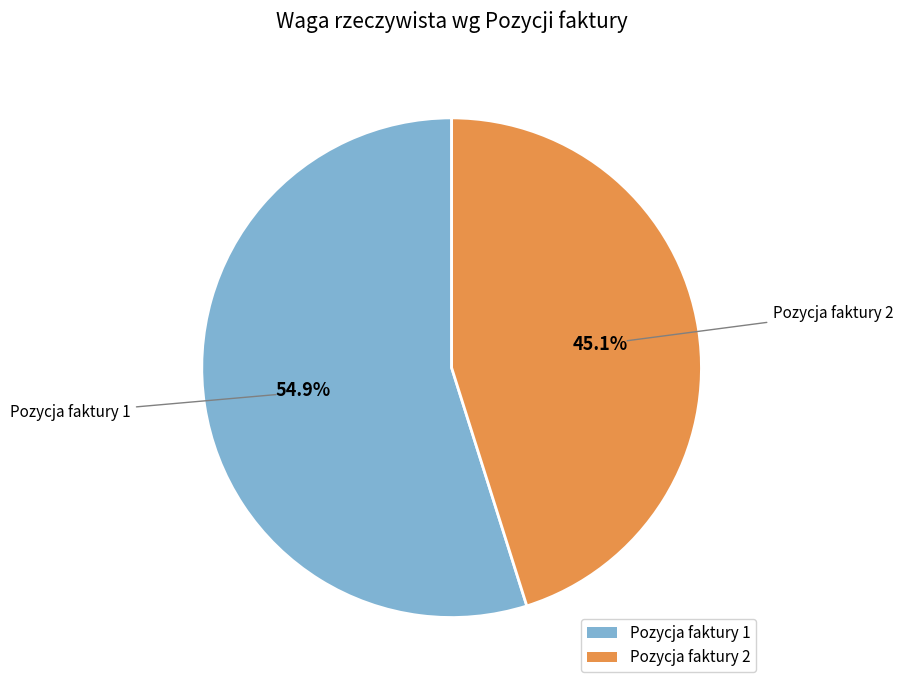

Which category has the biggest portion of the pie?

Pozycja faktury 1